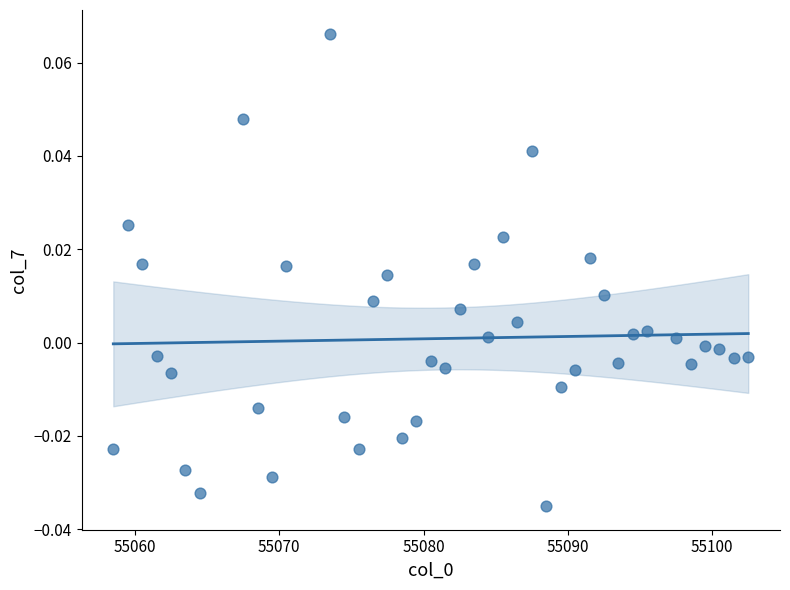

What is the range of X values (max minus min)?

44.0